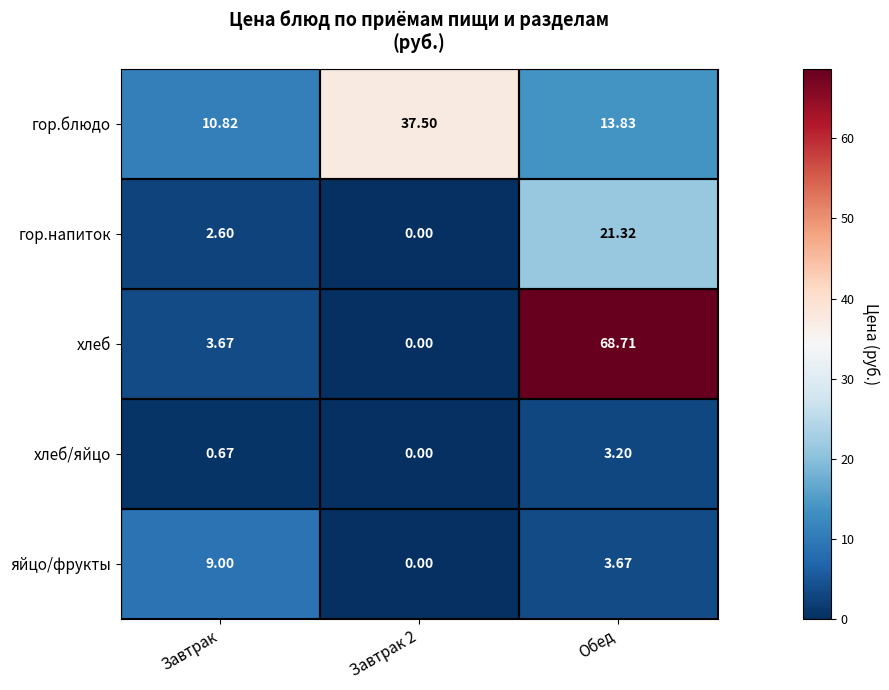

At which label is хлеб/яйцо closest to 1?

Завтрак